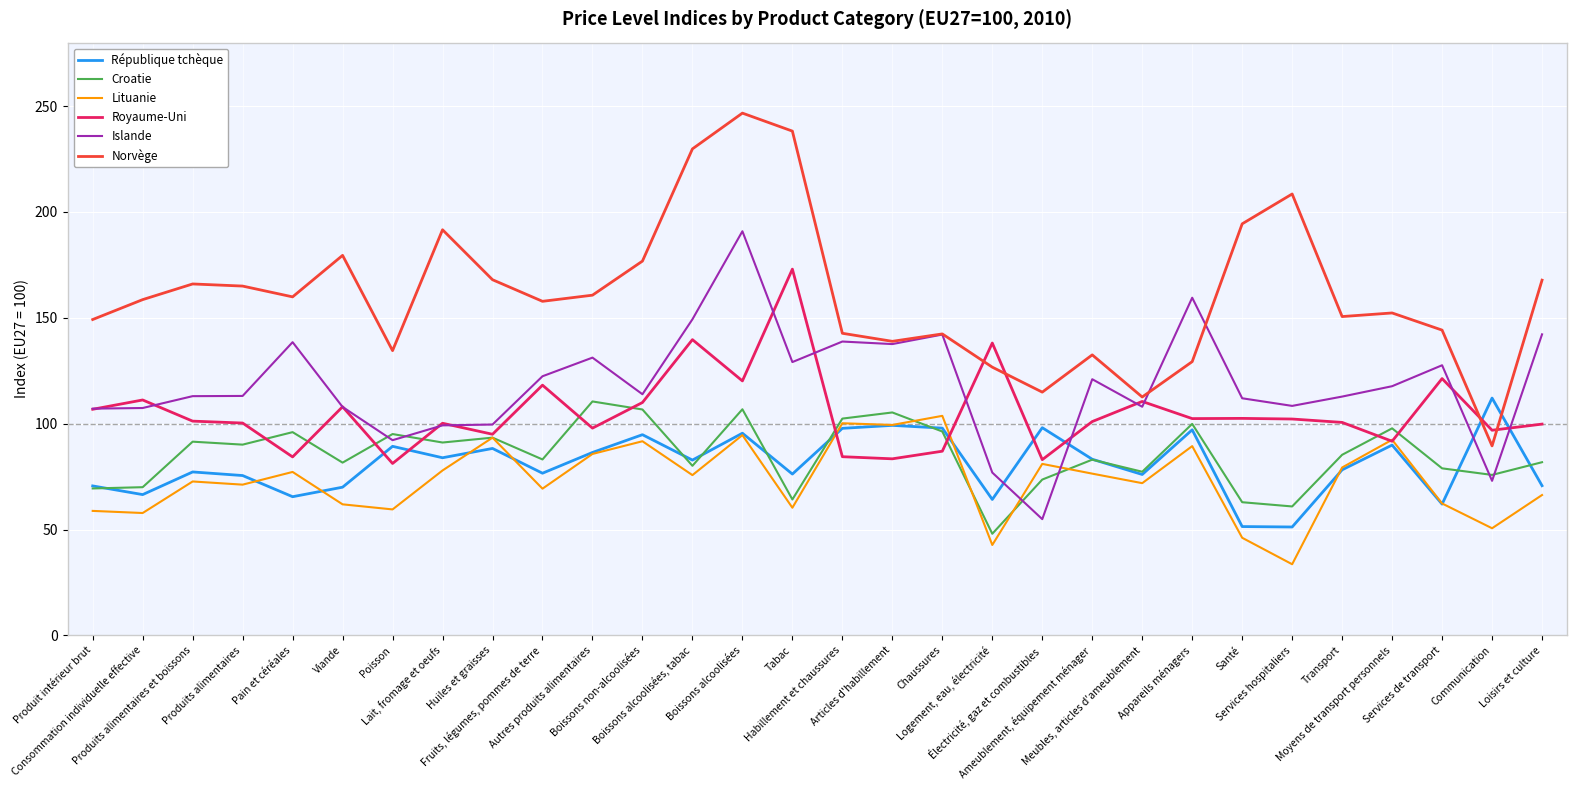

True or false: Croatie and Norvège intersect in this chart.

False